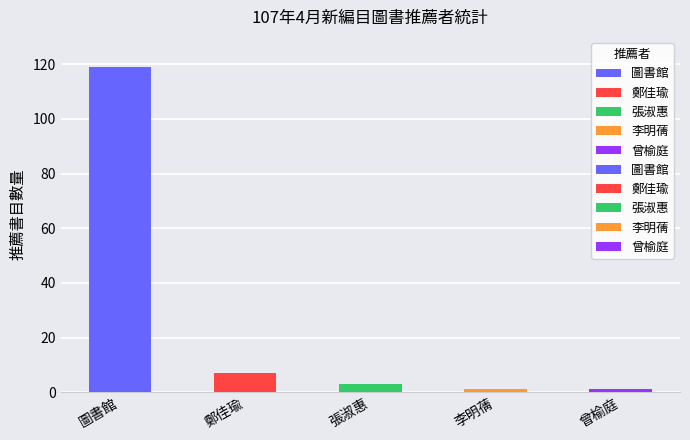

Rank the categories by value from highest to lowest.

圖書館, 鄭佳瑜, 張淑惠, 李明蒨, 曾榆庭